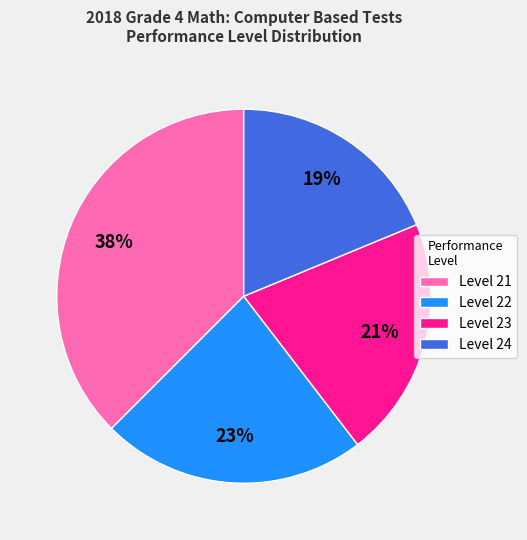

Between Level 21 and Level 22, which is larger?

Level 21